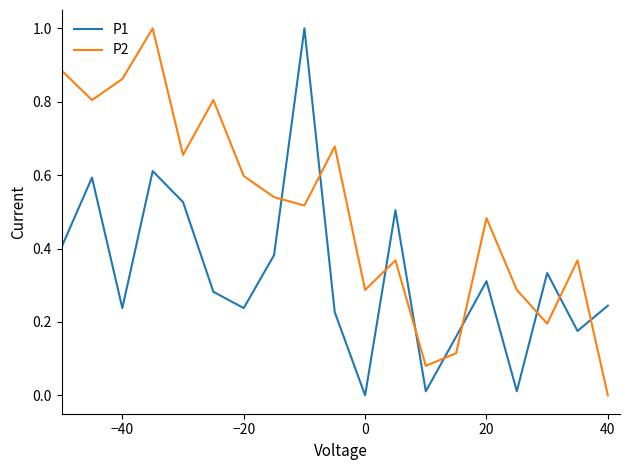

Rank the series by their average value, from lowest to highest.

P1, P2